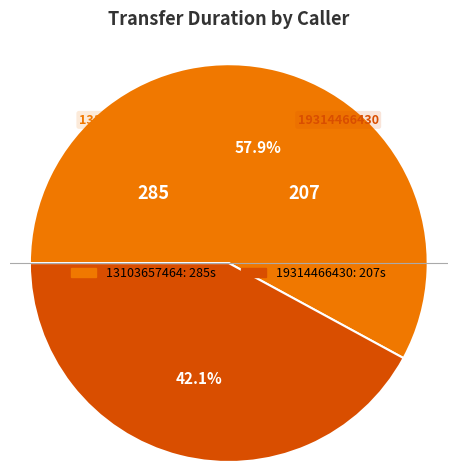

Approximately how many times larger is the value at 19314466430 compared to 13103657464?

0.7